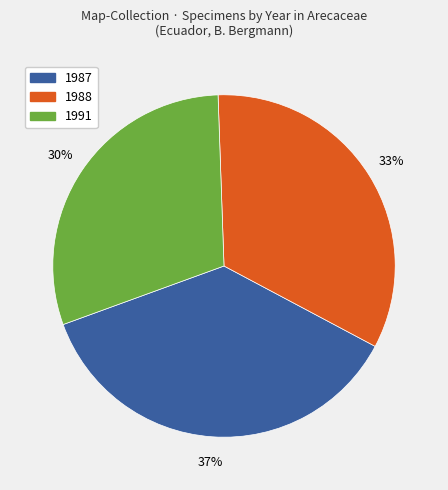

To the nearest percent, what is the difference between the largest and smallest slice percentages?

7%